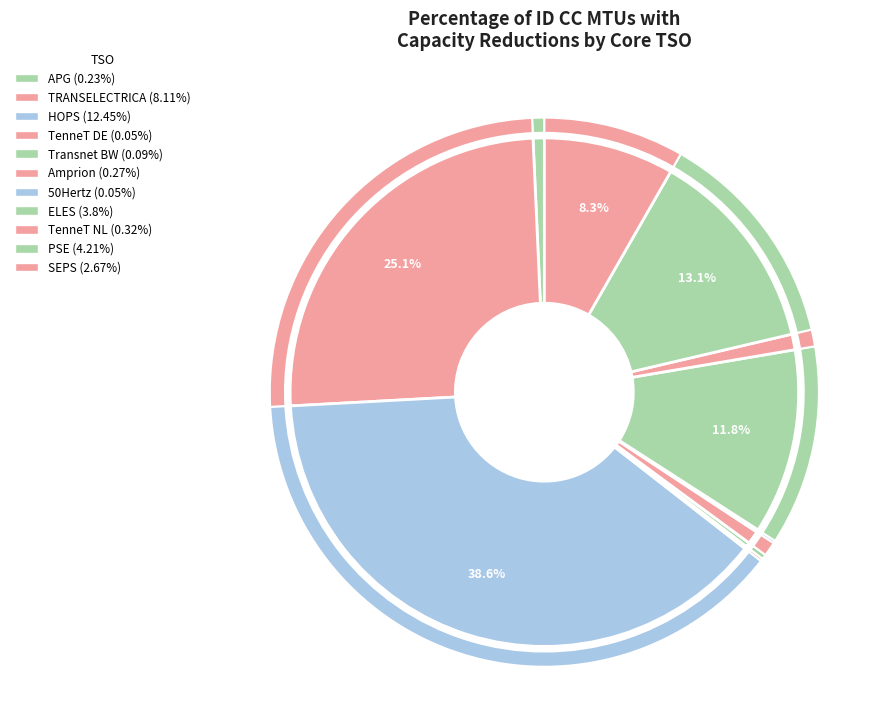

Count the number of slices in the pie.

11